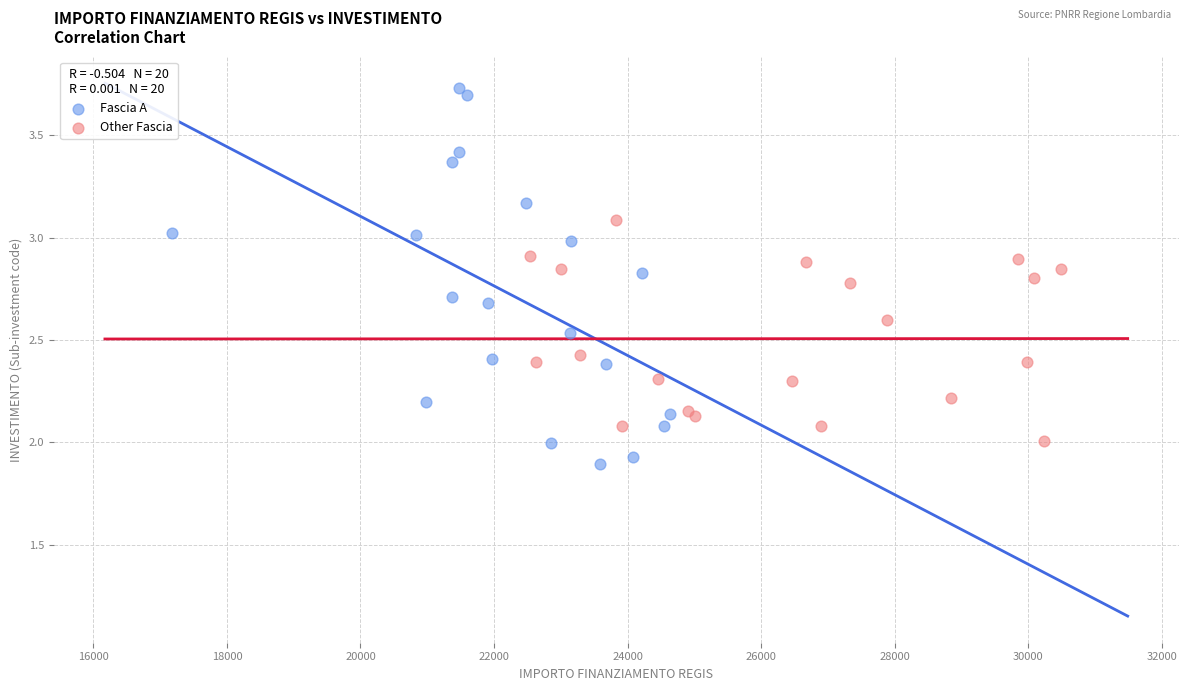

Which series reaches the maximum Y coordinate?

Fascia A